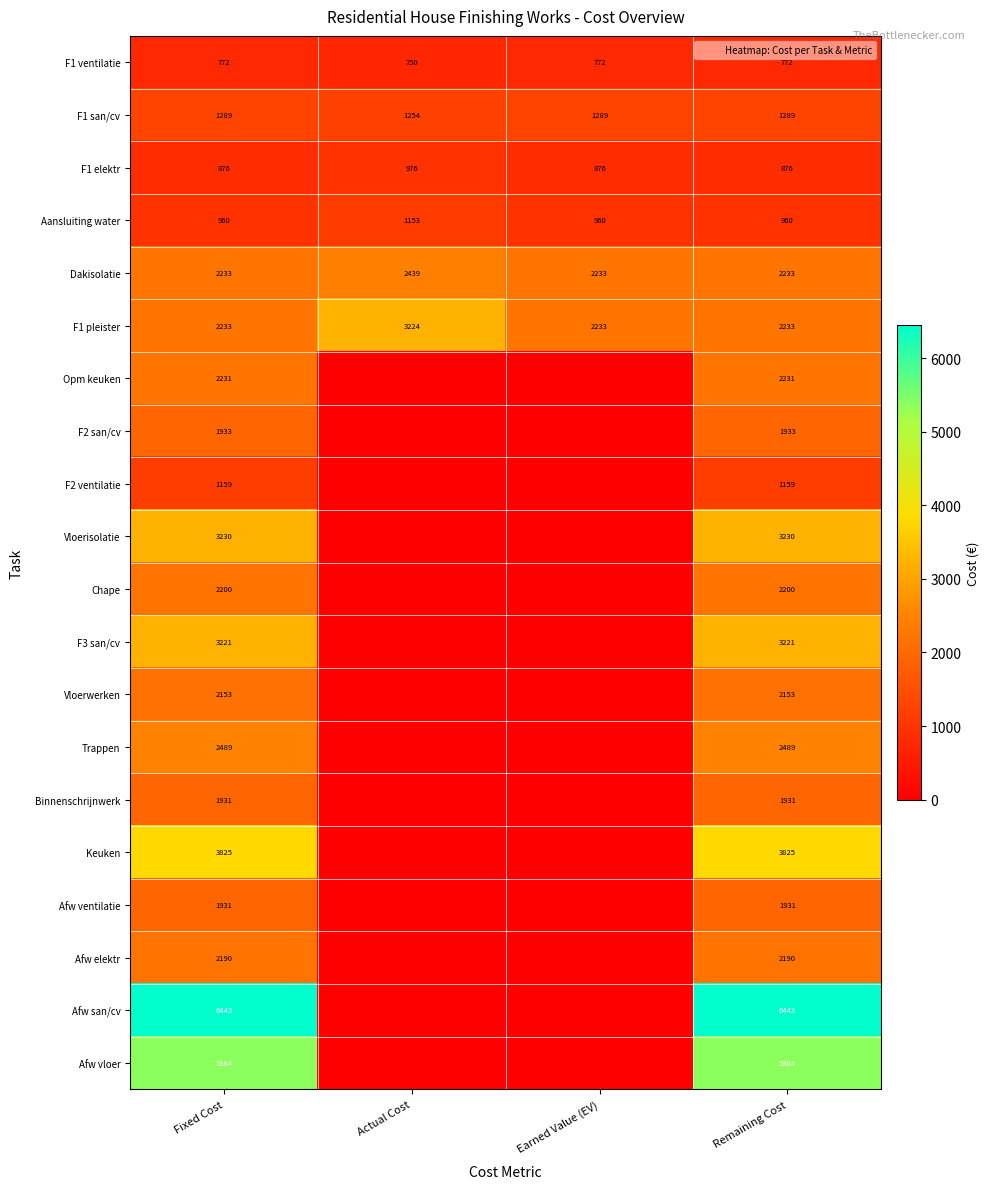

What is the difference between the maximum and minimum values in the Afw elektr series?

2190.4